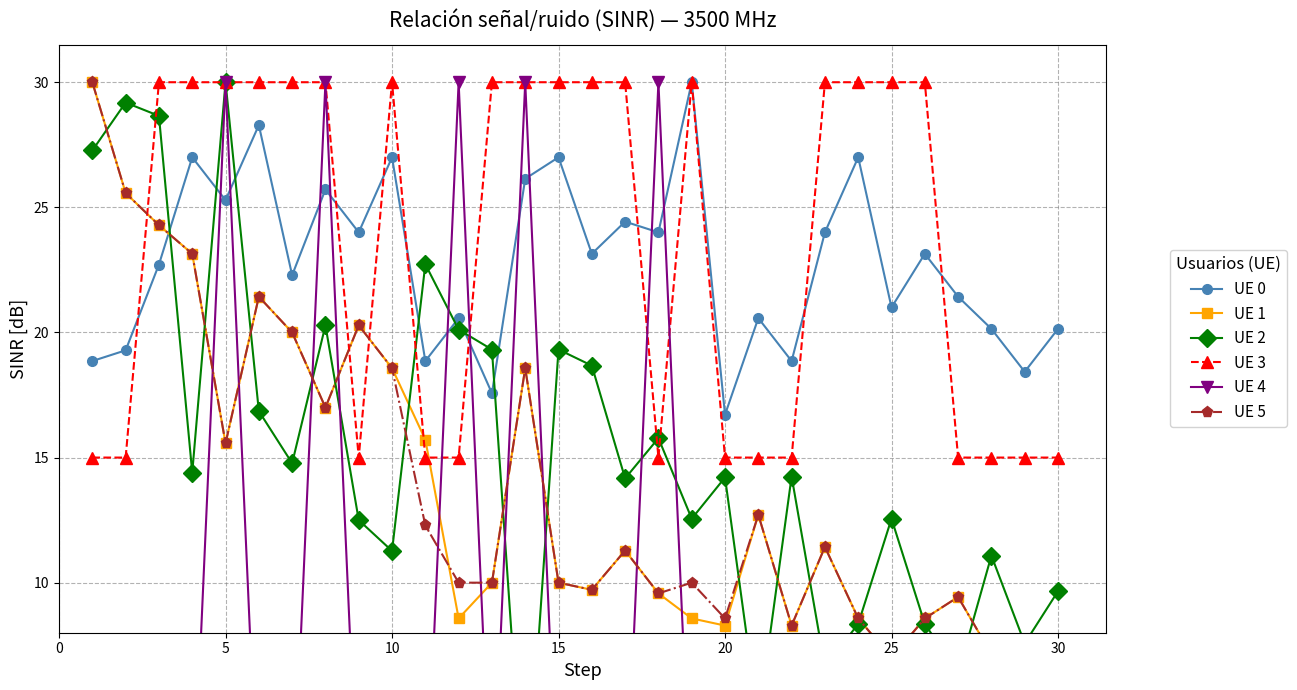

What is the minimum value for UE 3?

15.0